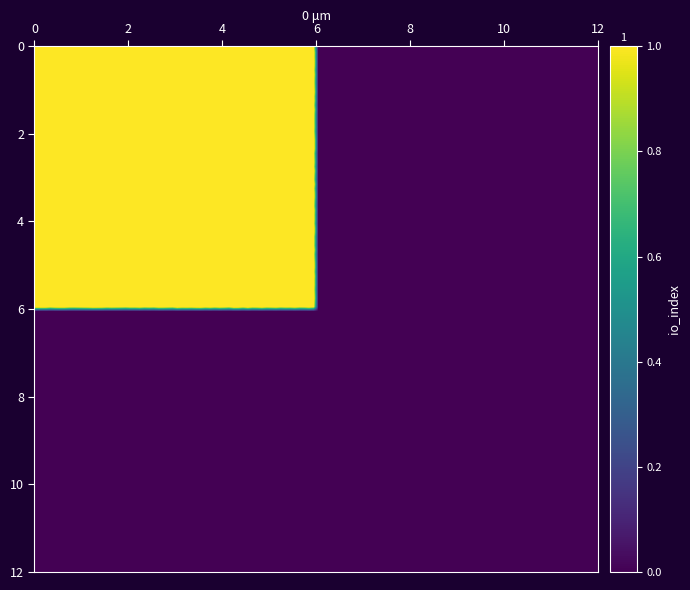

Reading left to right, transcribe all the data shown in this chart.

1d56597212ba170e47e2fd40362ad95a4d6b274: 1	0
19cc16dce4f8201a3d9204434b4f1b964256c73: 0	0